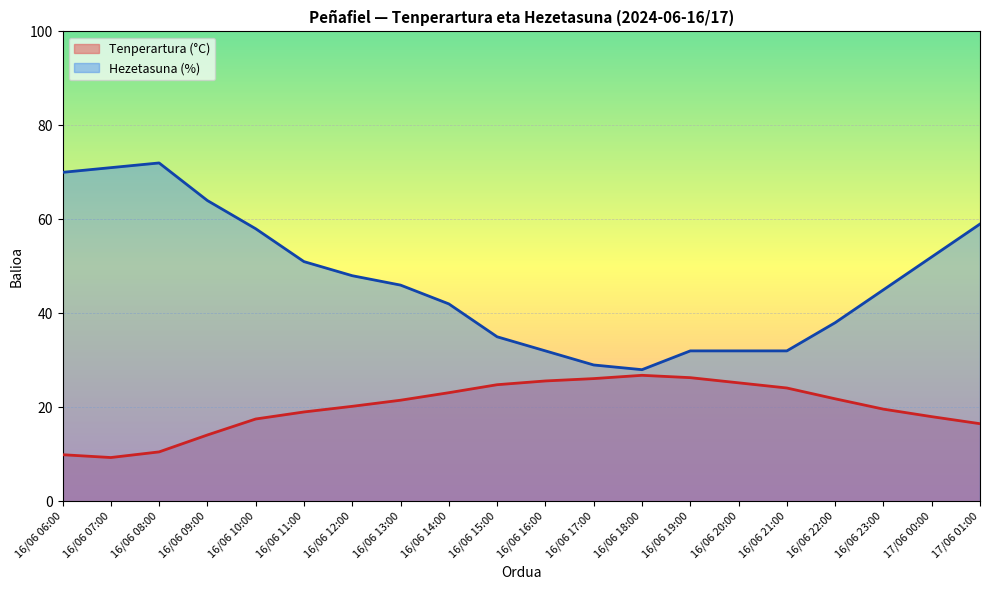

What is the average value of the Hezetasuna (%) series?

46.8